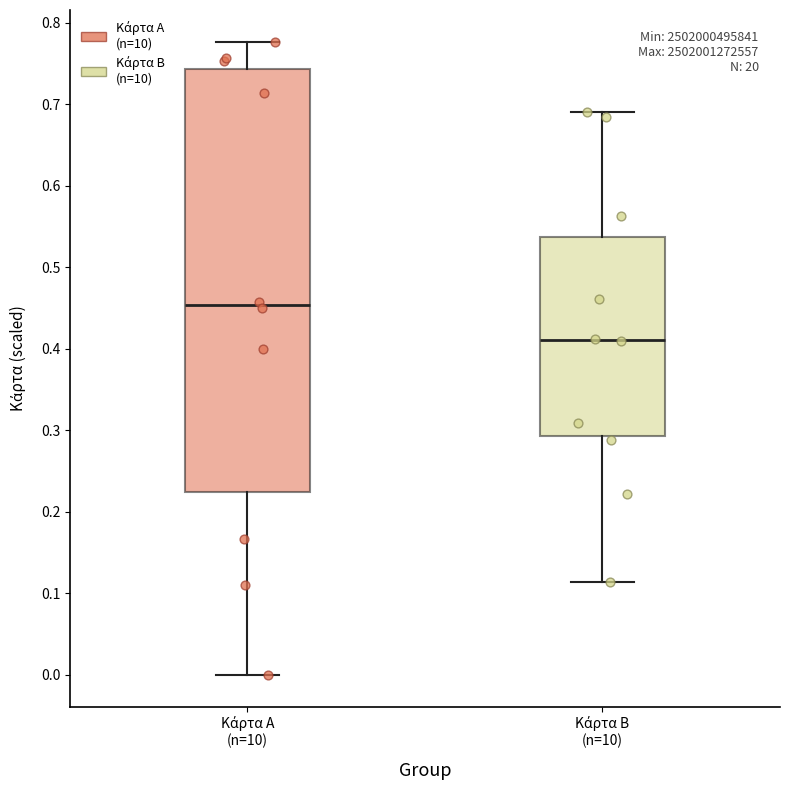

Reading left to right, transcribe this box plot: for each box, give where its median line is, the range the box spans, and where its two whiskers end, as read against the y-axis. The values are not printed on the chart, so give them approximately, as read against the axis.

Κάρτα Α (n=10): median 0.45, box 0.22 to 0.74, whiskers 0.00 to 0.78
Κάρτα Β (n=10): median 0.41, box 0.29 to 0.54, whiskers 0.11 to 0.69